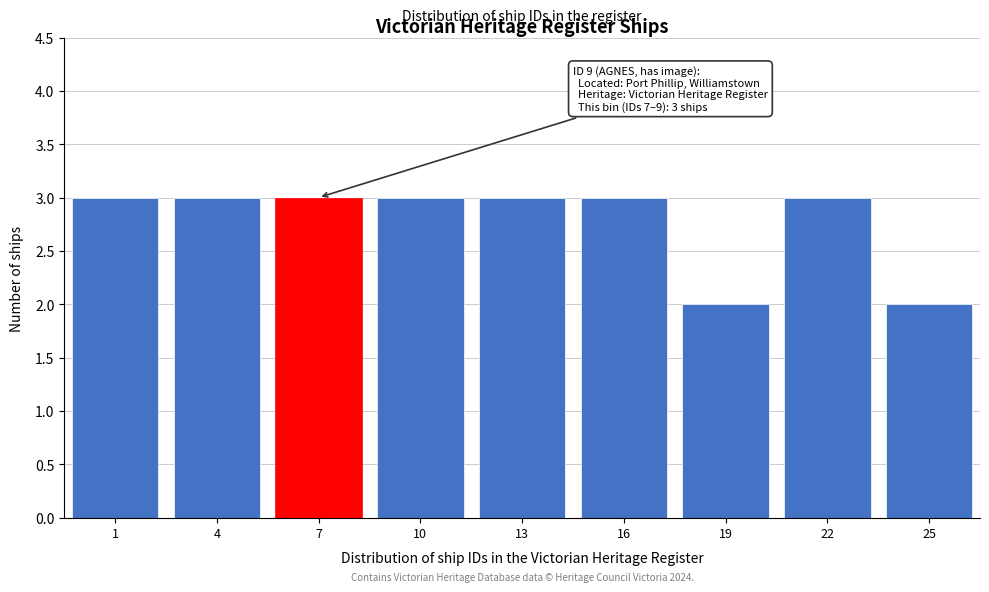

Reading left to right, extract all data points from this chart.

1=3	4=3	7=3	10=3	13=3	16=3	19=2	22=3	25=2